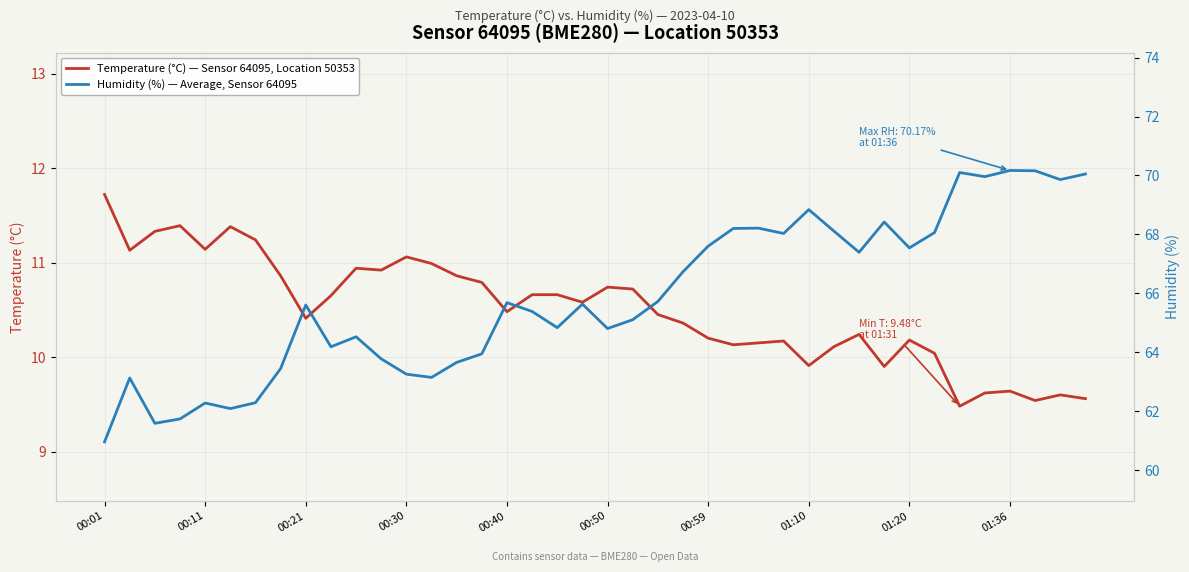

The value of Temperature (°C) — Sensor 64095, Location 50353 at 01:20 is 6.2. True or false?

False